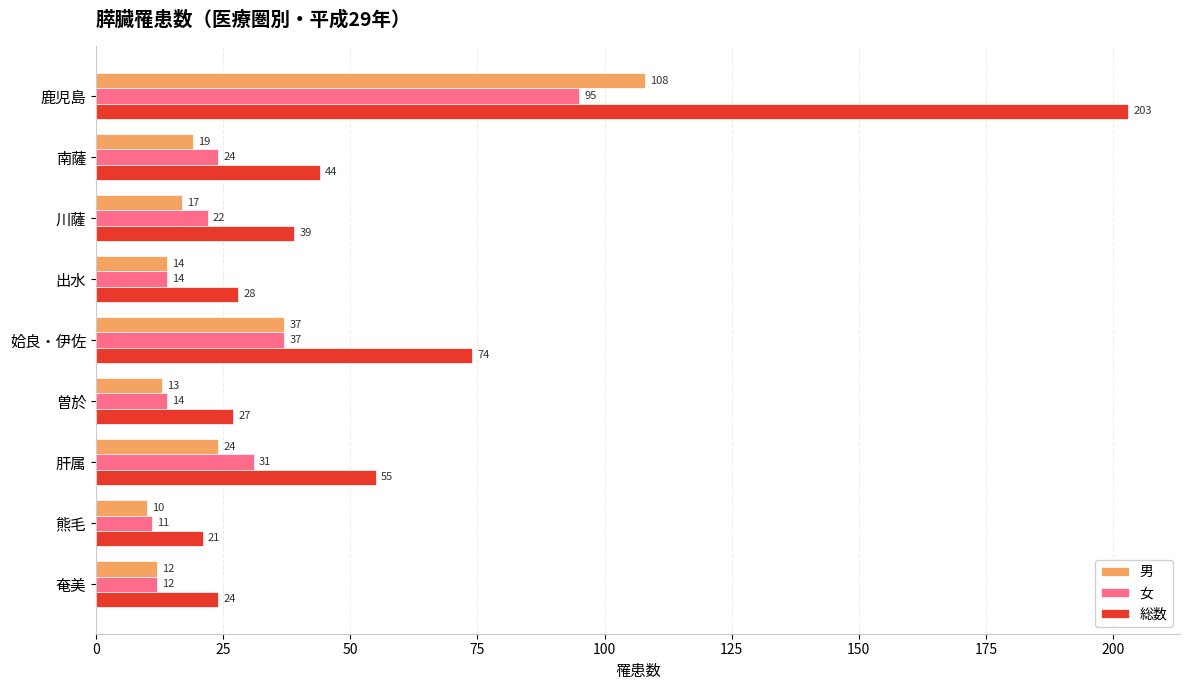

What are all the series names shown in the legend?

男, 女, 総数